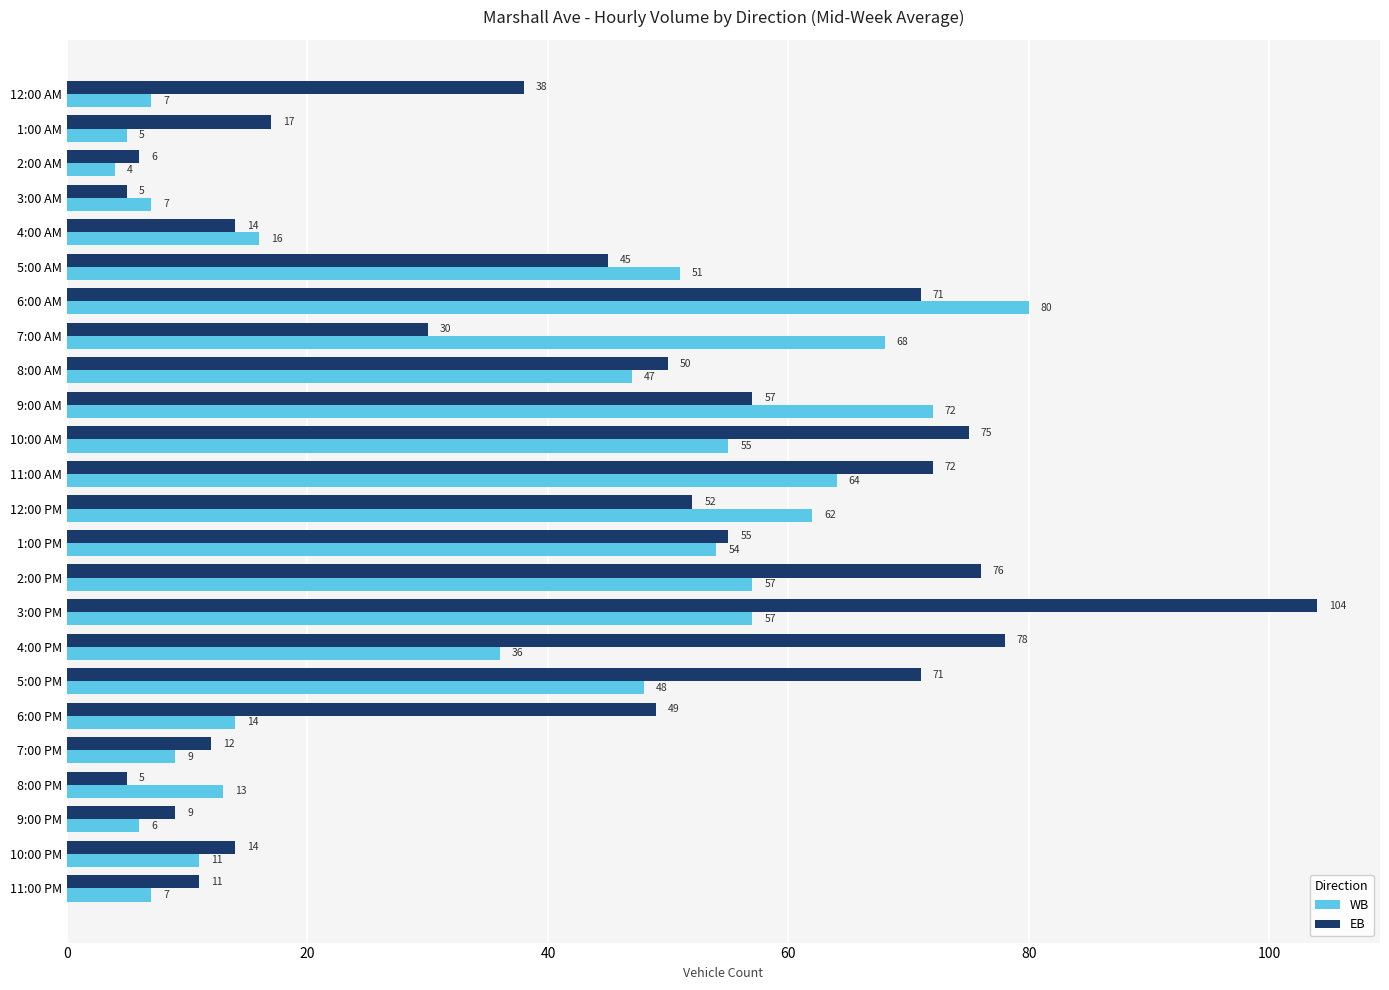

The value of EB at 12:00 PM is 88. True or false?

False